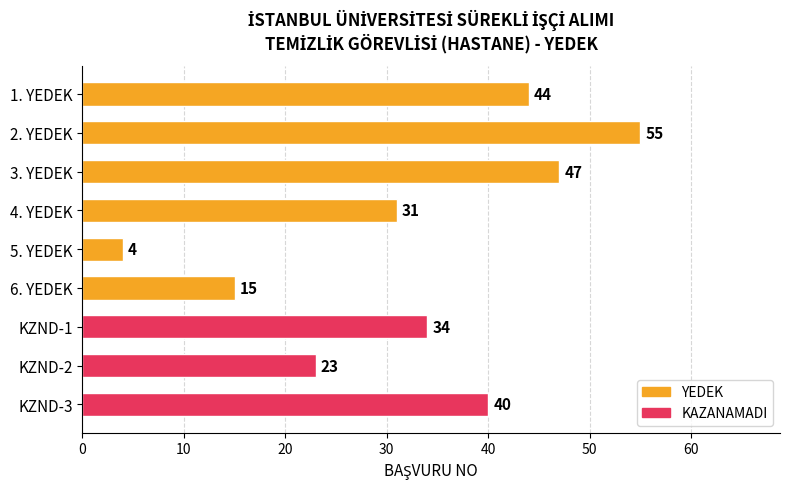

How many bars are there in total?

9